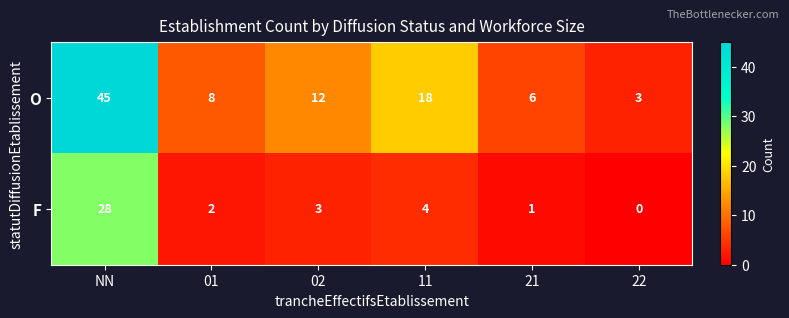

What is the average value of the O series?

15